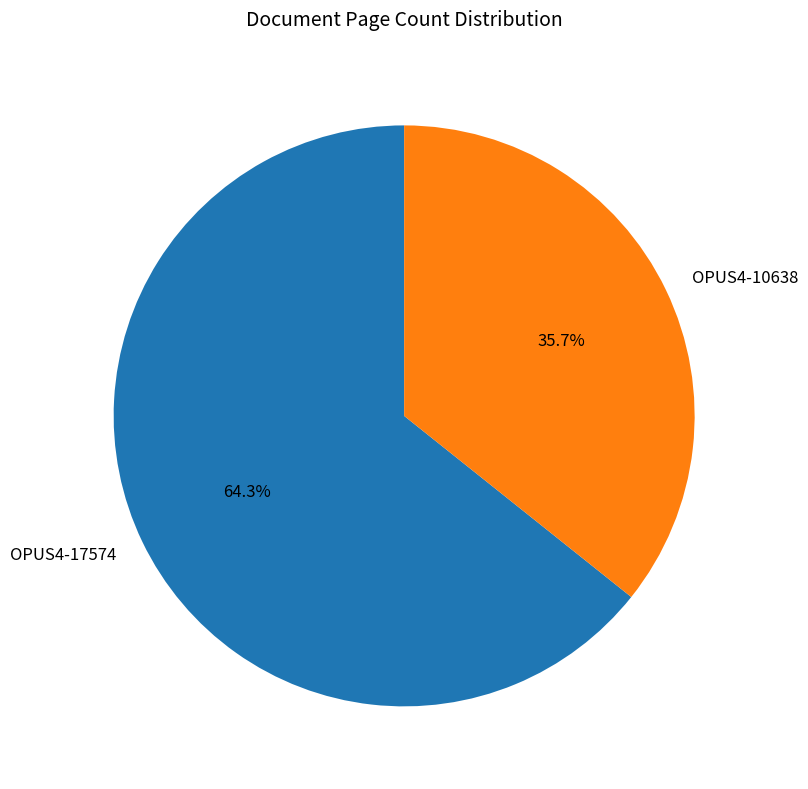

What is the smallest slice in the pie chart?

OPUS4-10638